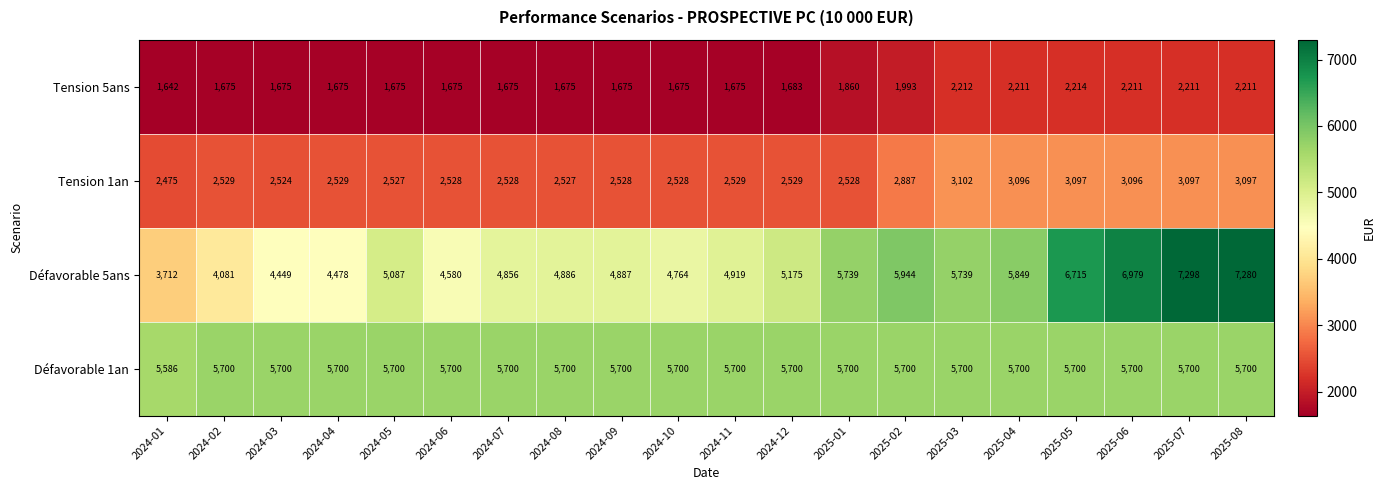

What is the difference between the Défavorable 5ans values at 2025-02 and 2024-11?

1025